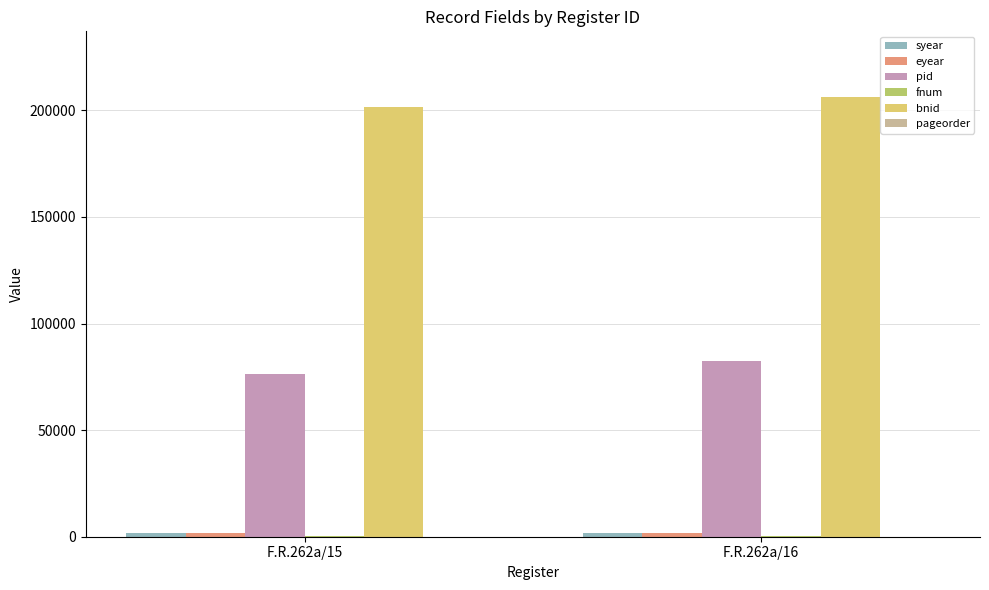

How many groups of bars are there?

2